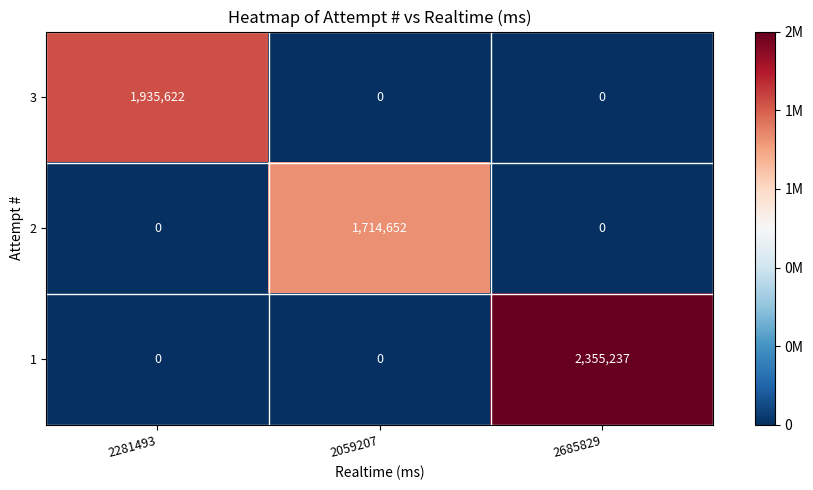

Count the 1 values in the range 0 to 2355237.

3